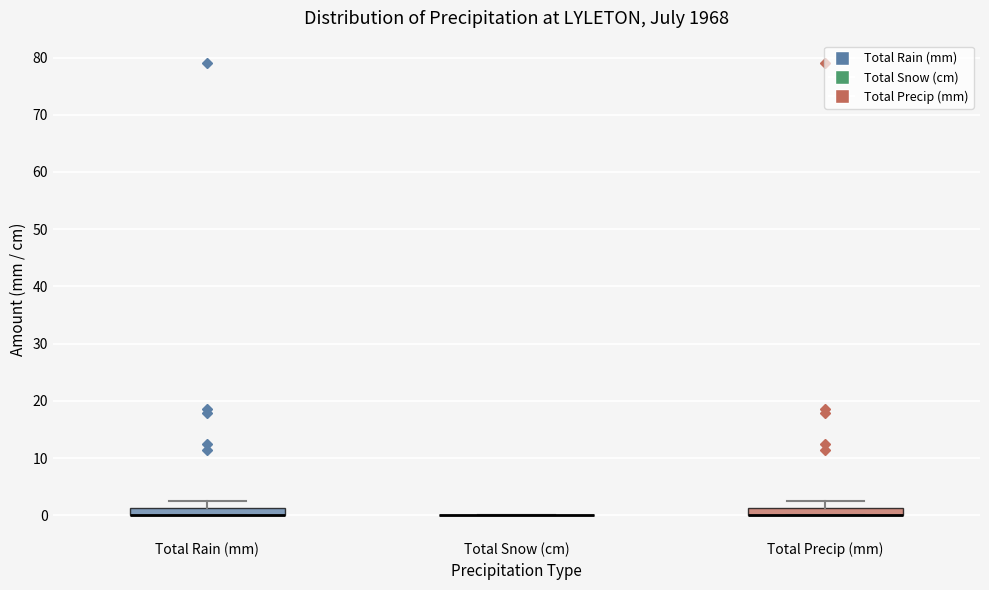

Where is the lower edge of the box for Total Precip (mm) on the y-axis? The values are not printed on the chart, so give them approximately, as read against the axis.

0